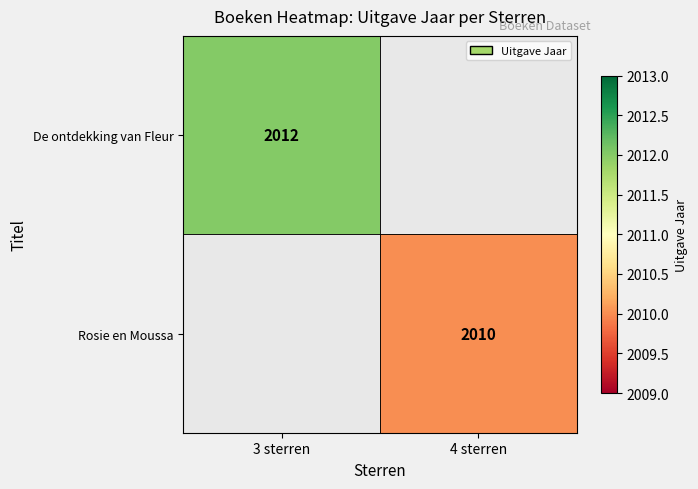

Is it true that Rosie en Moussa equals 2010 at 4 sterren?

True